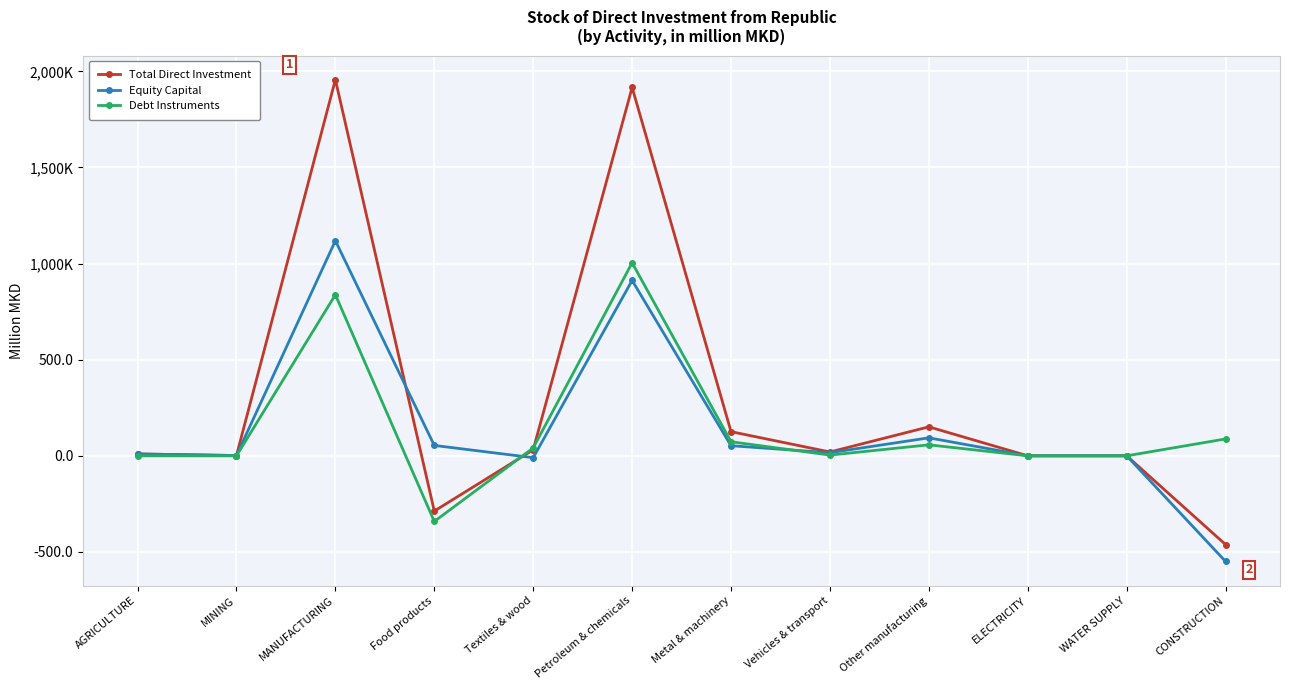

Is this an area chart (filled region under the line)?

No